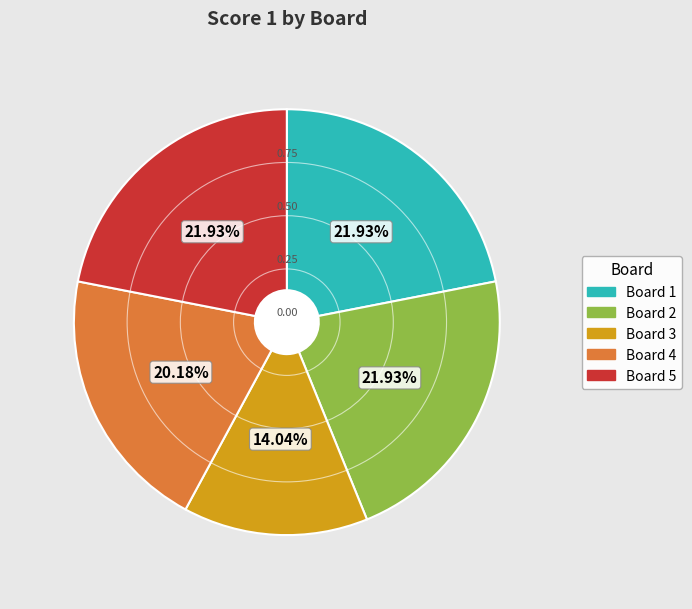

Is there any slice that represents more than half of the pie?

No